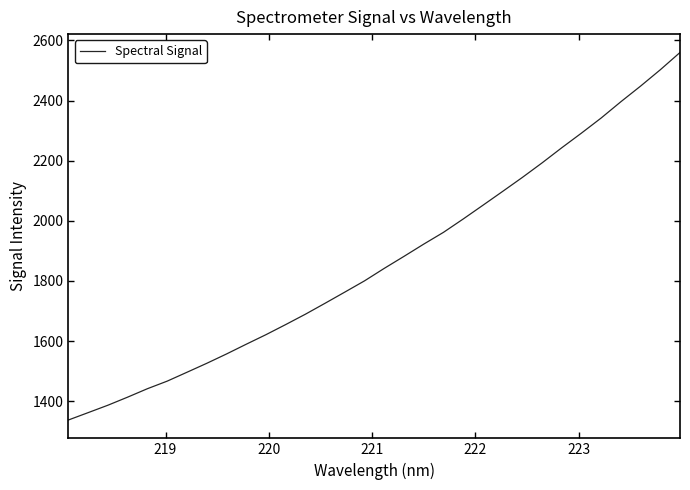

How many values are below 1841?

16